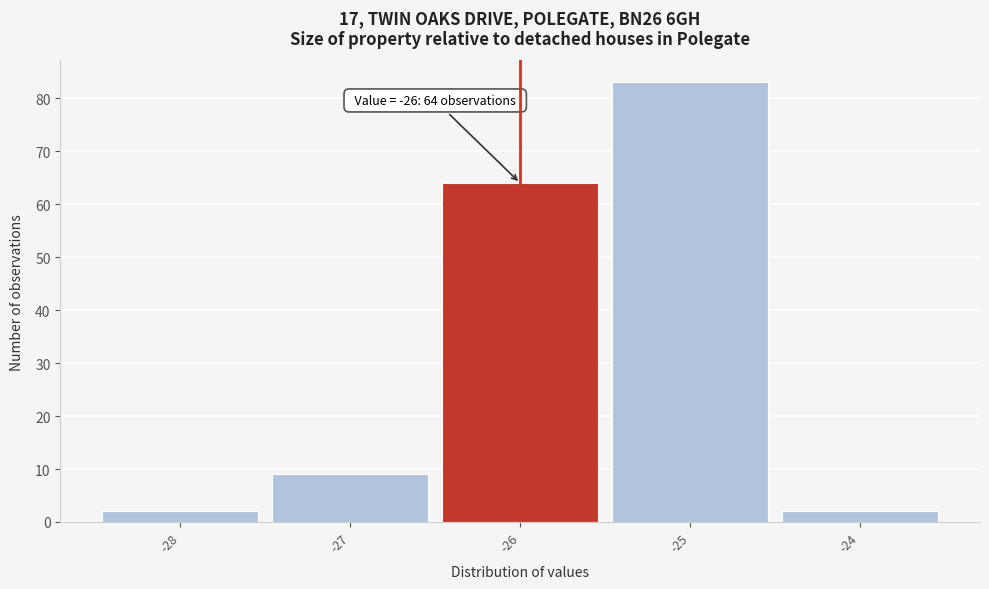

Which range on the x-axis has the tallest bar?

-25.5 to -24.5